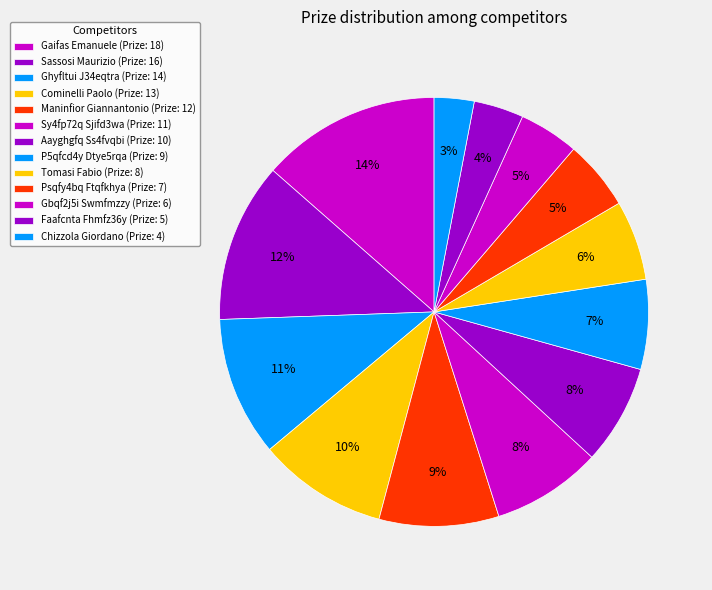

How many segments does this pie chart have?

13